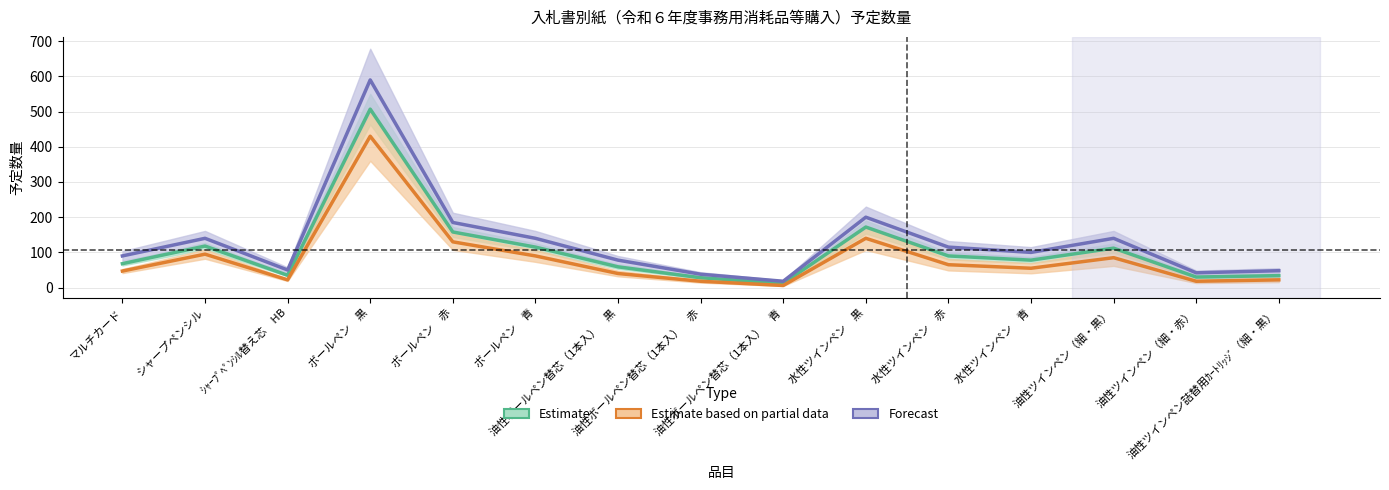

What is the highest value of the Forecast series?

590